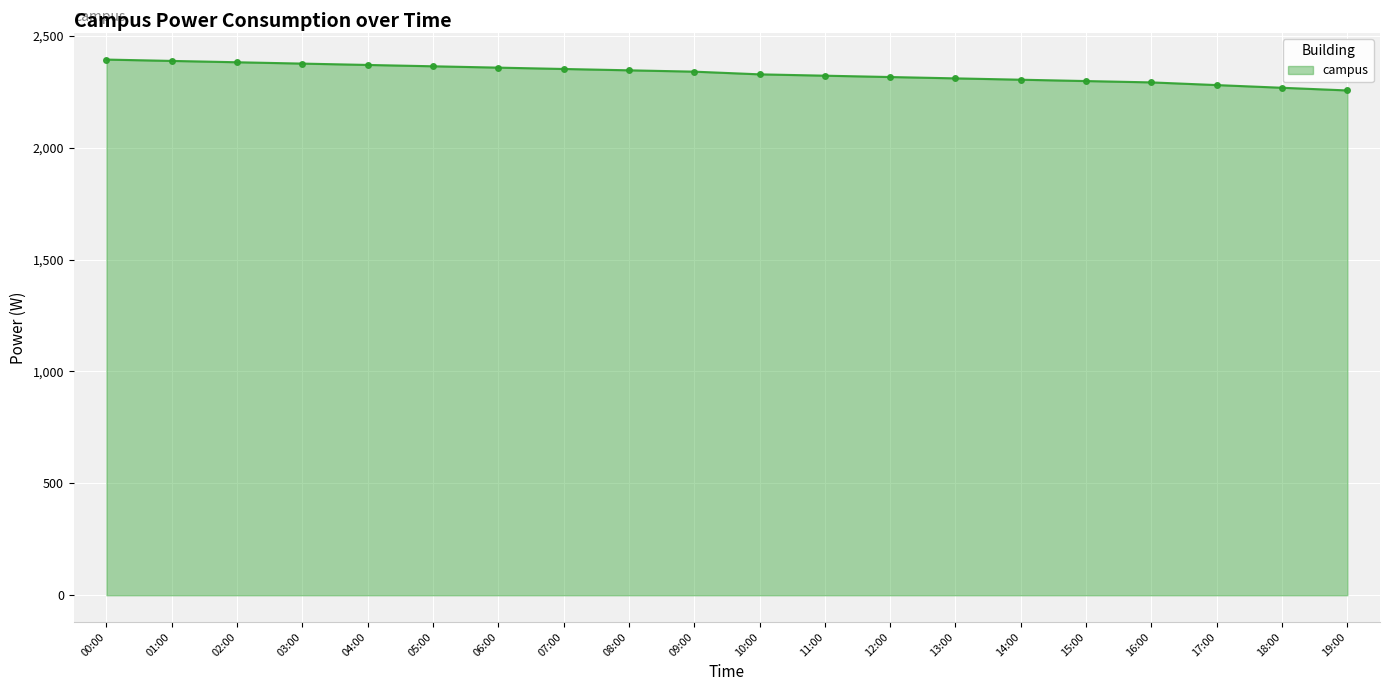

What is the label of the 11th point from the left?

10:00